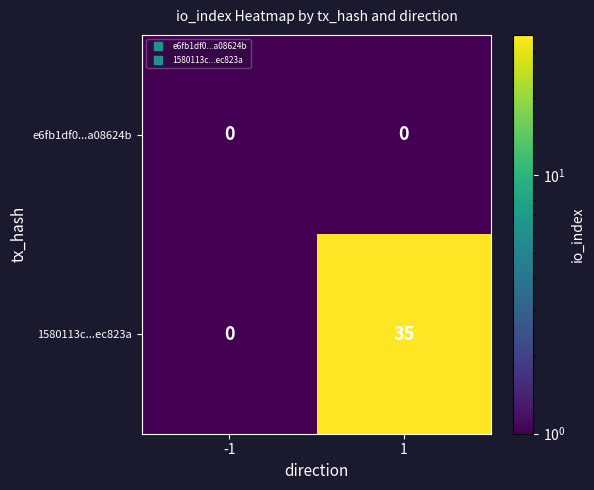

At 1, list the series in order from largest to smallest.

1580113c...ec823a, e6fb1df0...a08624b